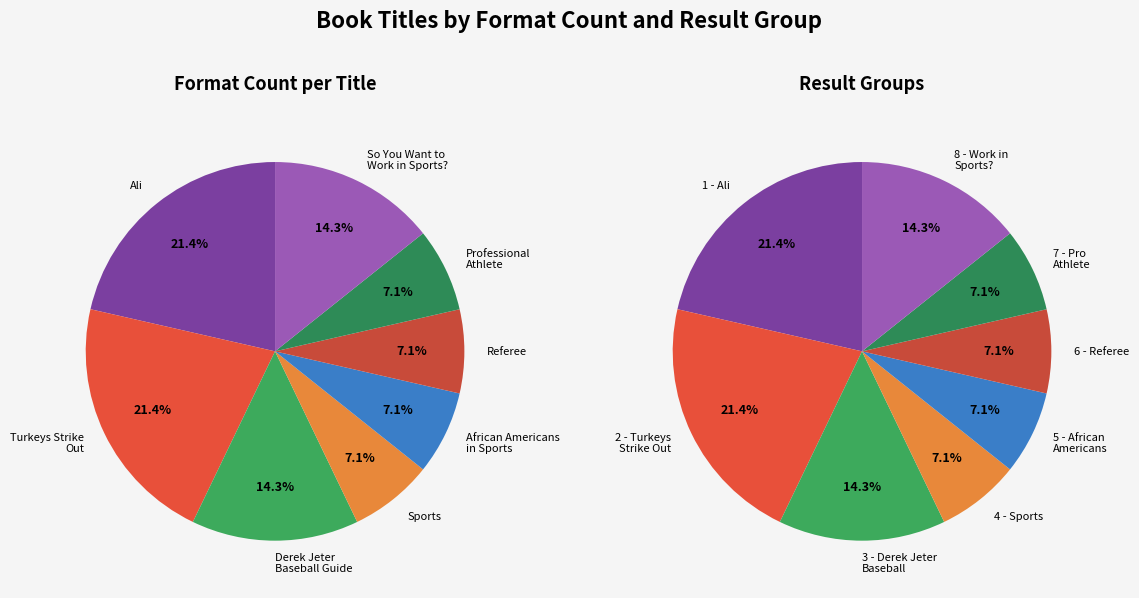

How many segments does this pie chart have?

8